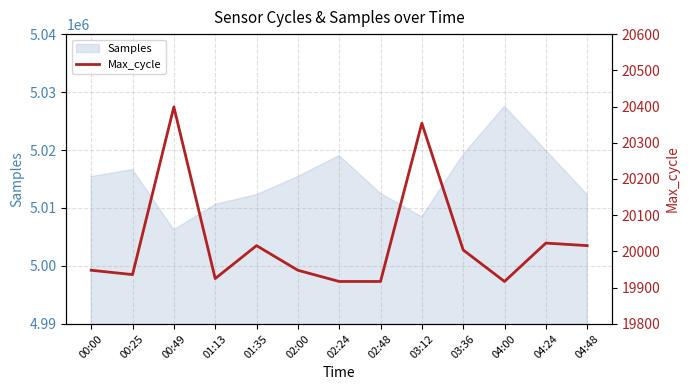

What is the difference between the values at 00:49 and 01:13?

474